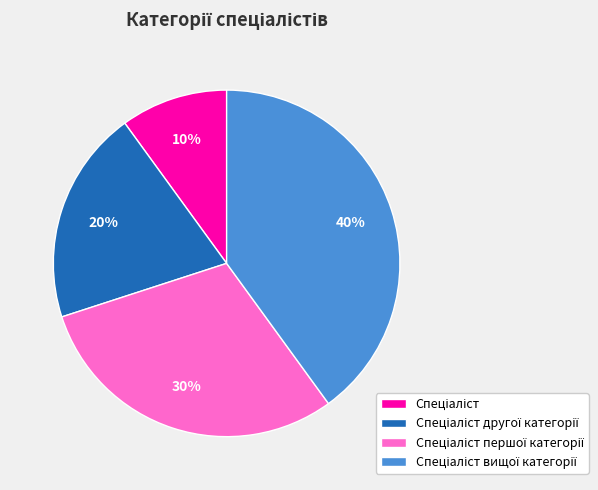

To the nearest percent, what is the difference between the largest and smallest slice percentages?

30%